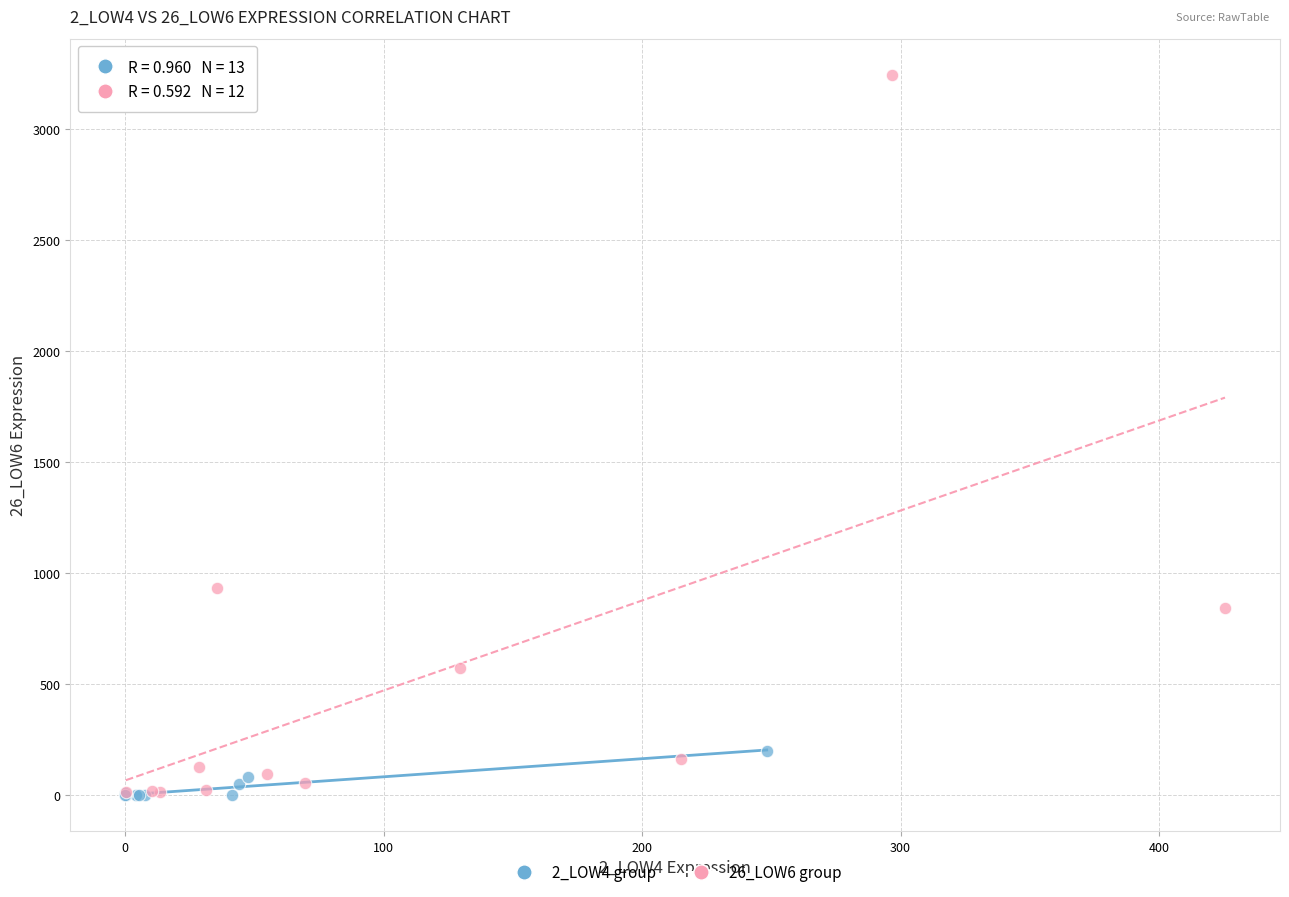

Which series reaches the maximum Y coordinate?

26_LOW6 group